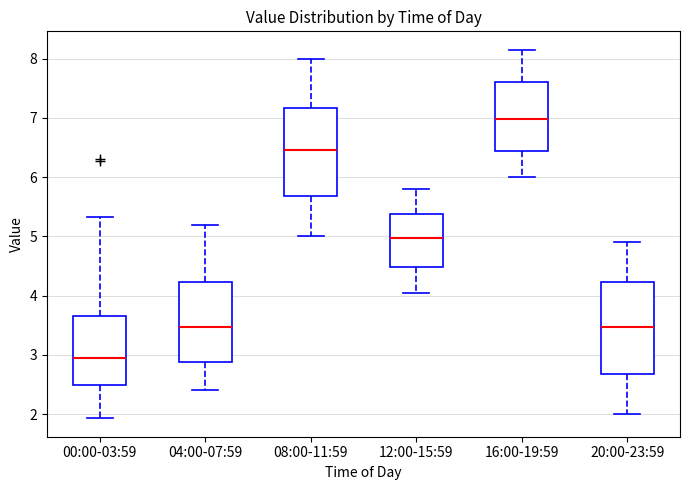

Reading left to right, read every box against the y-axis: the position of its median line, the range the box covers, and the ends of its whiskers. The values are not printed on the chart, so give them approximately, as read against the axis.

00:00-03:59: median 3.0, box 2.5 to 3.7, whiskers 1.9 to 5.3
04:00-07:59: median 3.5, box 2.9 to 4.2, whiskers 2.4 to 5.2
08:00-11:59: median 6.5, box 5.7 to 7.2, whiskers 5.0 to 8.0
12:00-15:59: median 5.0, box 4.5 to 5.4, whiskers 4.1 to 5.8
16:00-19:59: median 7.0, box 6.4 to 7.6, whiskers 6.0 to 8.2
20:00-23:59: median 3.5, box 2.7 to 4.2, whiskers 2.0 to 4.9